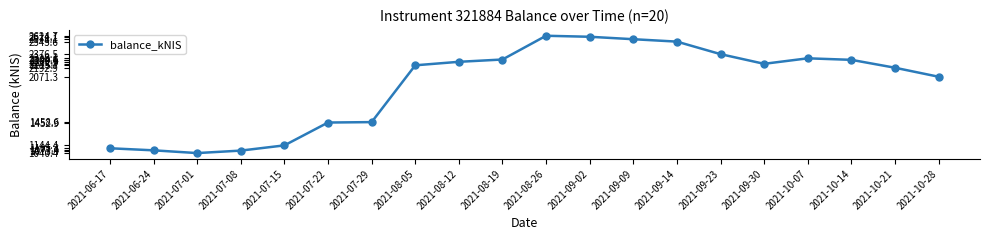

How many values are below 2245?

10